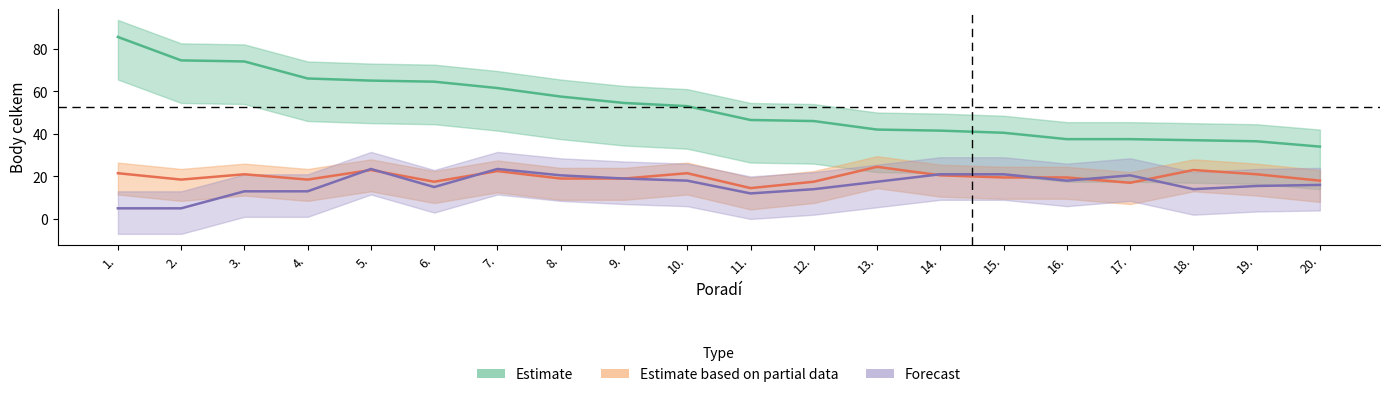

Reading left to right, what are all the values shown in this chart?

Estimate: 85.5	74.5	74.0	66.0	65.0	64.5	61.5	57.5	54.5	53.0	46.5	46.0	42.0	41.5	40.5	37.5	37.5	37.0	36.5	34.0
Estimate based on partial data: 21.5	18.5	21.0	18.5	23.0	17.5	22.5	19.0	19.0	21.5	14.5	17.5	24.5	20.5	19.5	19.5	17.0	23.0	21.0	18.0
Forecast: 5.0	5.0	13.0	13.0	23.5	15.0	23.5	20.5	19.0	18.0	12.0	14.0	17.5	21.0	21.0	18.0	20.5	14.0	15.5	16.0